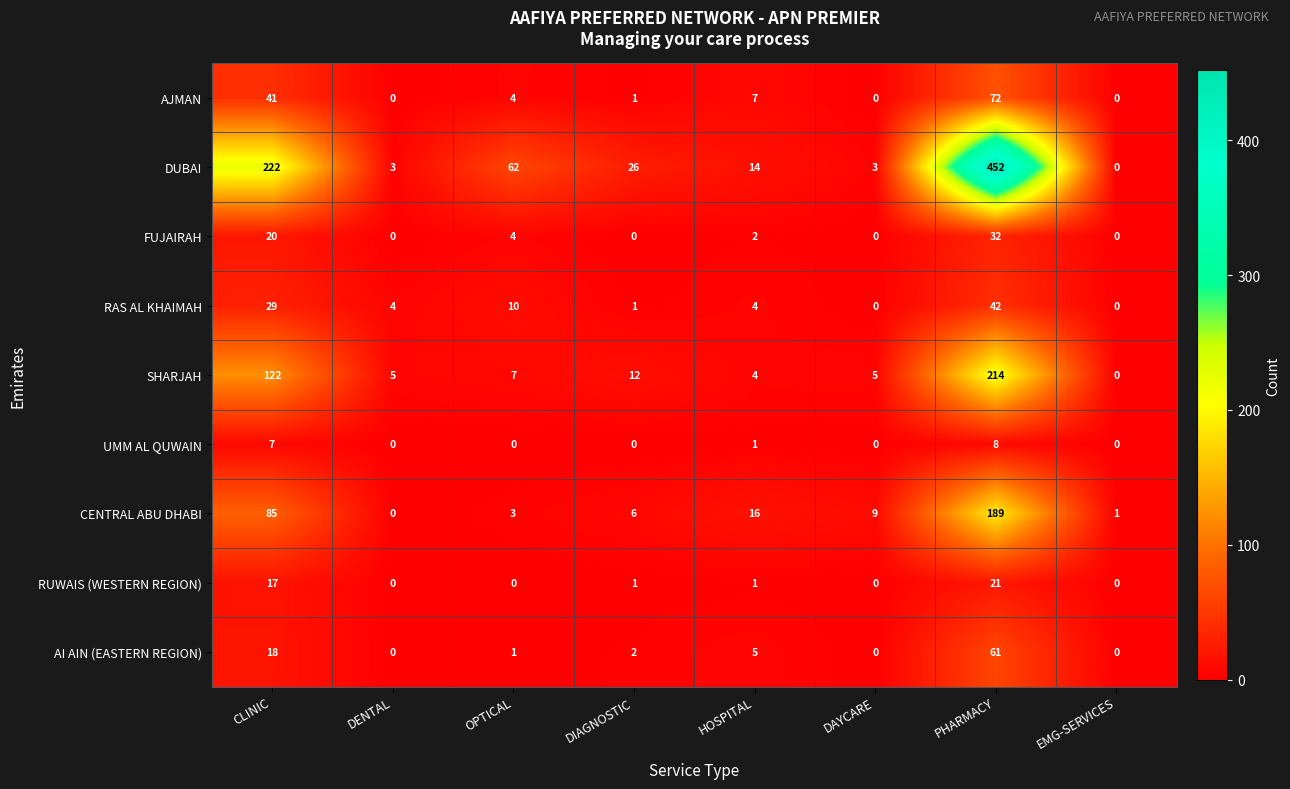

How many data points in DUBAI are less than 26?

4